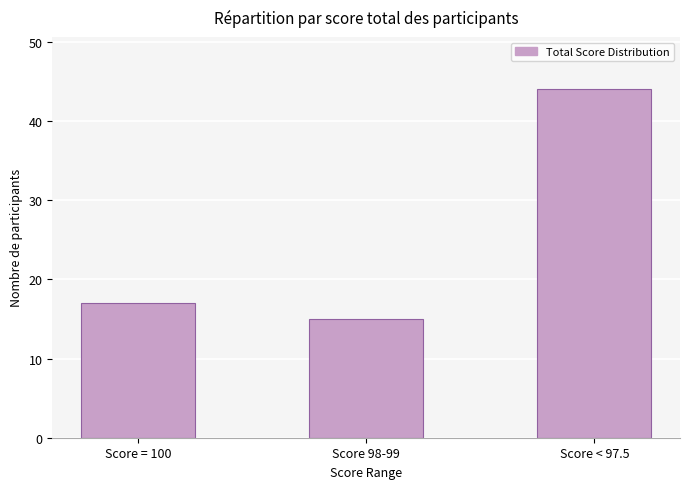

Are the bars horizontal?

No